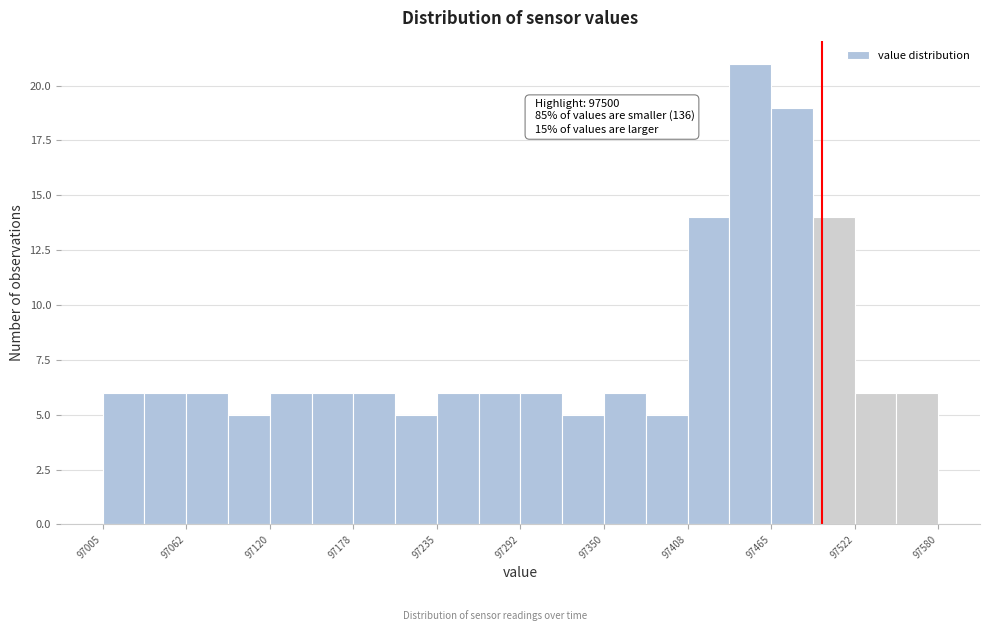

Around what value on the x-axis is the tallest bar? Give the approximate position of its centre, as read against the axis.

97450